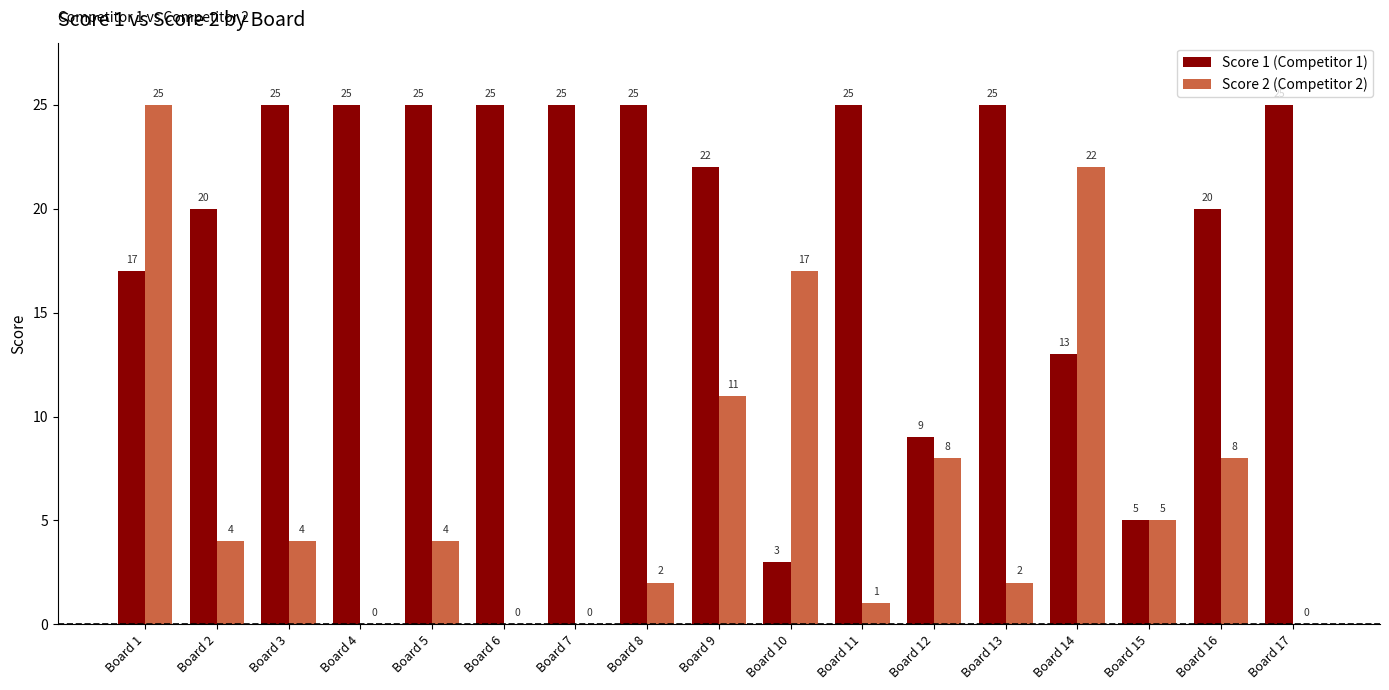

Reading right to left, list all the values displayed in this chart.

Score 1 (Competitor 1): Board 17=25	Board 16=20	Board 15=5	Board 14=13	Board 13=25	Board 12=9	Board 11=25	Board 10=3	Board 9=22	Board 8=25	Board 7=25	Board 6=25	Board 5=25	Board 4=25	Board 3=25	Board 2=20	Board 1=17
Score 2 (Competitor 2): Board 17=0	Board 16=8	Board 15=5	Board 14=22	Board 13=2	Board 12=8	Board 11=1	Board 10=17	Board 9=11	Board 8=2	Board 7=0	Board 6=0	Board 5=4	Board 4=0	Board 3=4	Board 2=4	Board 1=25